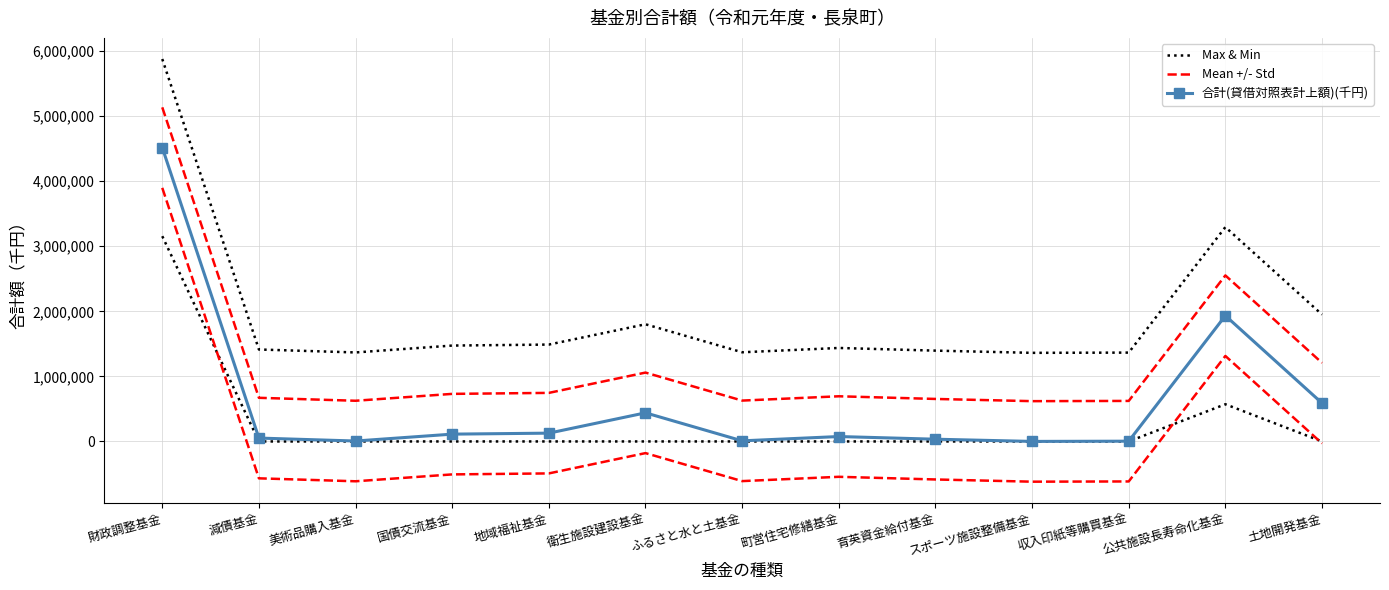

What is the approximate value of Max & Min at 育英資金給付基金?

1395794.7